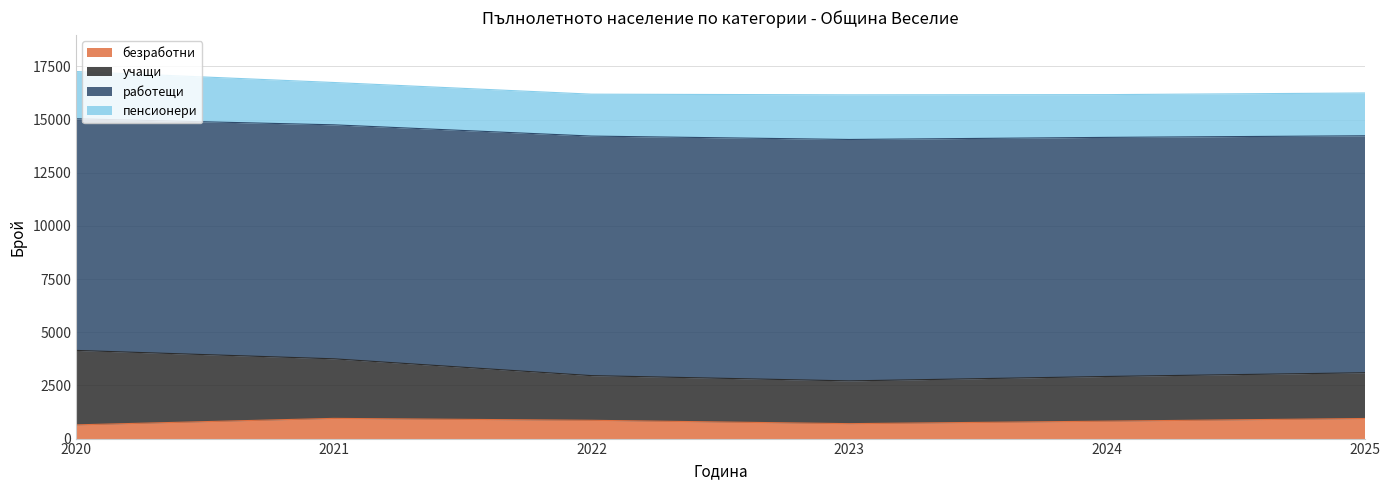

Does the chart have visible grid lines?

Yes